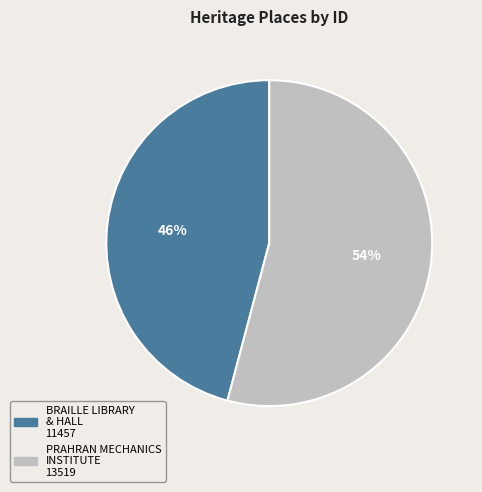

How many slices are in this pie chart?

2